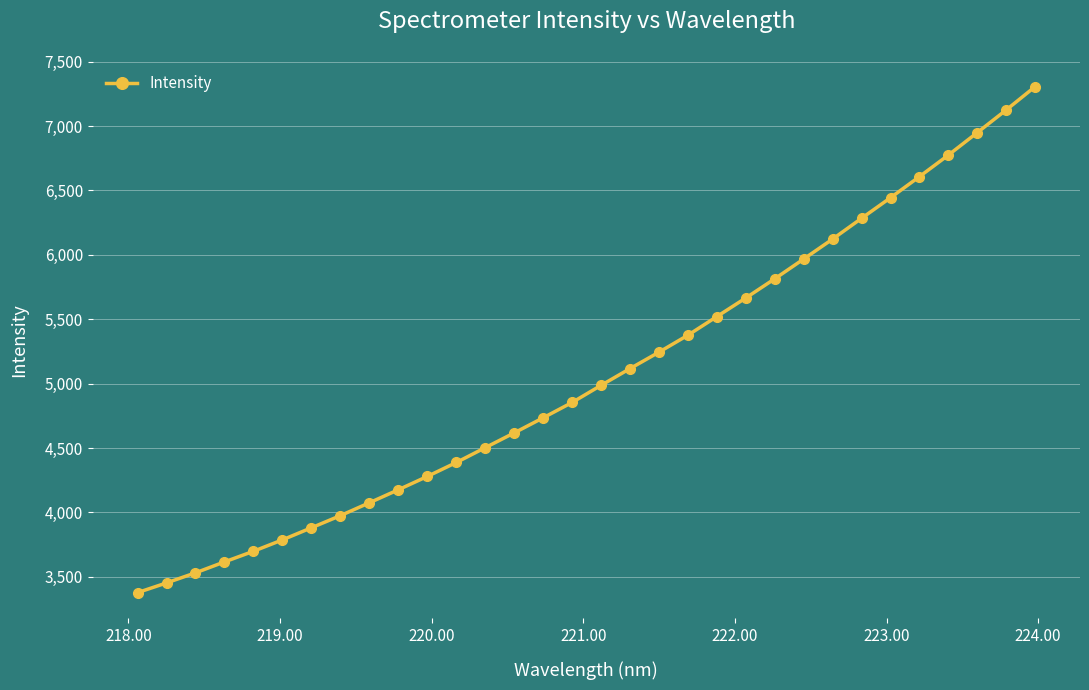

True or false: the data has more than 2 interior local peaks.

False